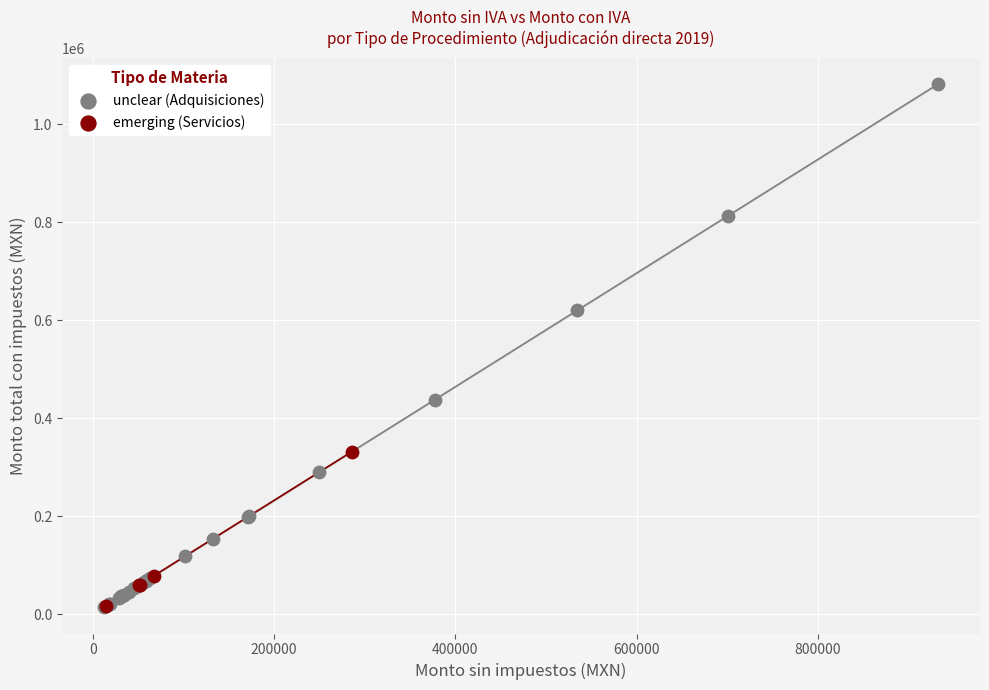

Which series has the largest Y range (max minus min)?

unclear (Adquisiciones)